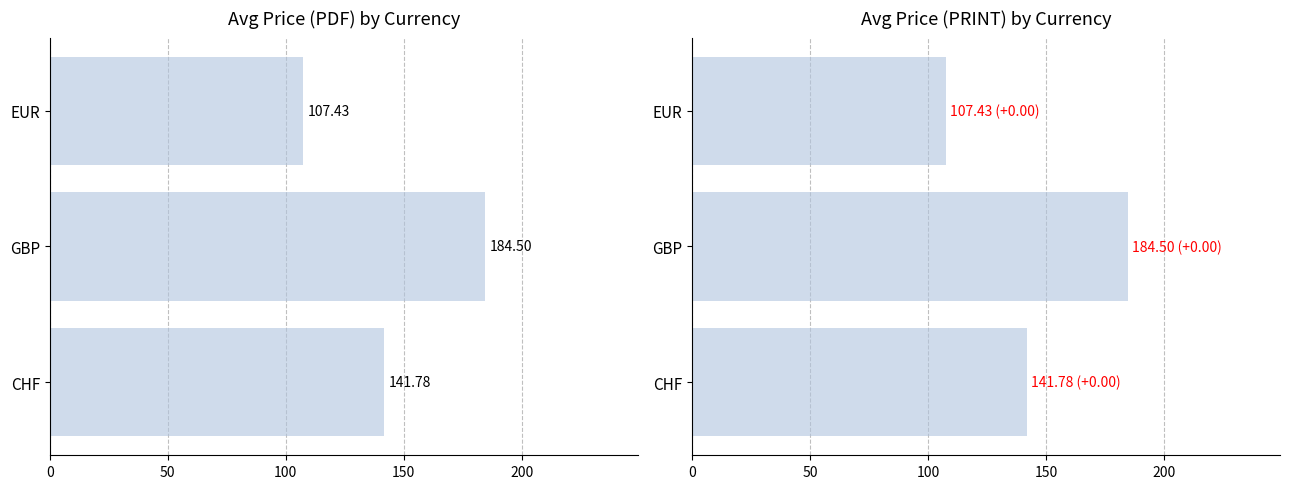

Reading left to right, what are all the values shown in this chart?

Avg Price (PDF): 141.8	184.5	107.4
Avg Price (PRINT): 141.8	184.5	107.4